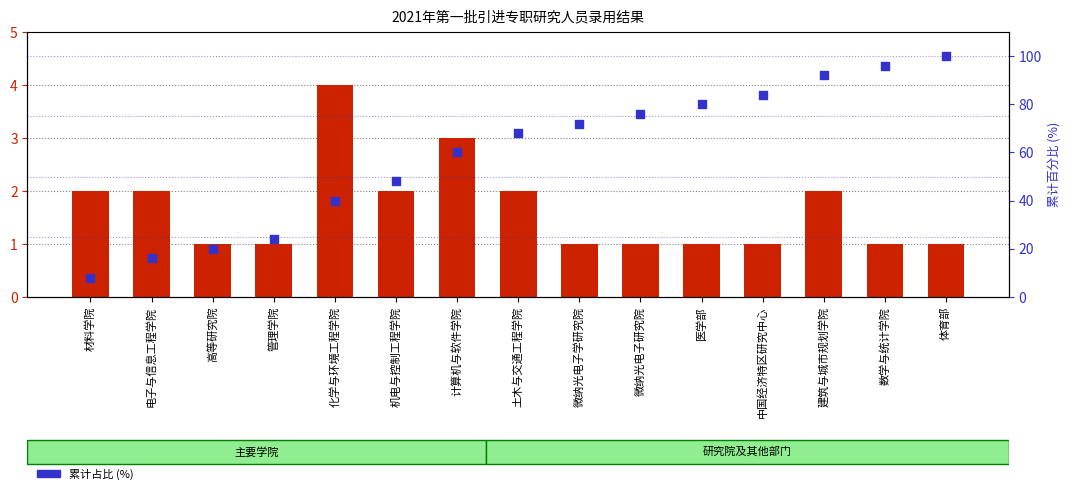

Which series contains the lowest Y value?

录用人数